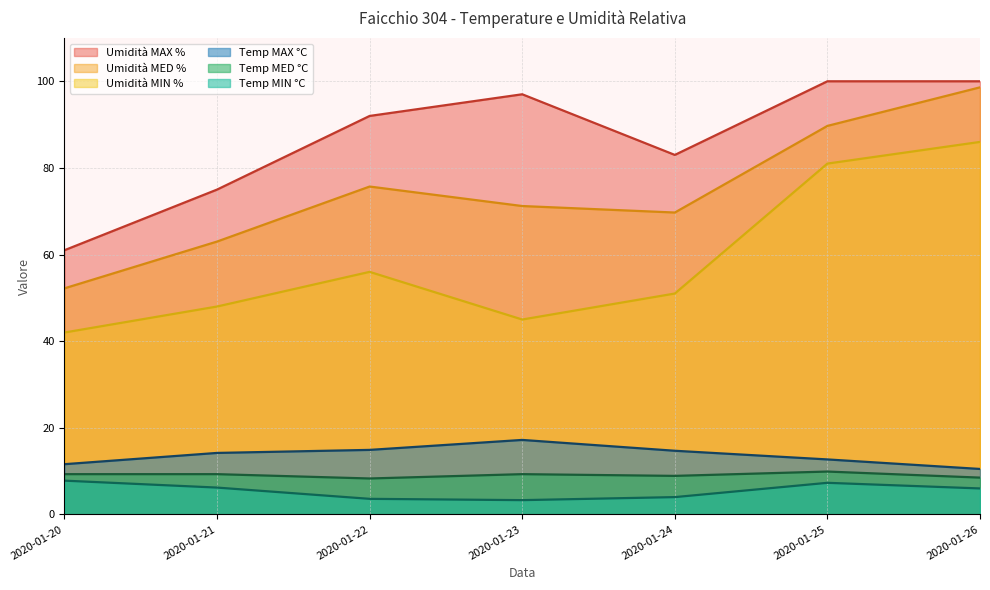

Which series has the widest spread of values?

Umidità MED %